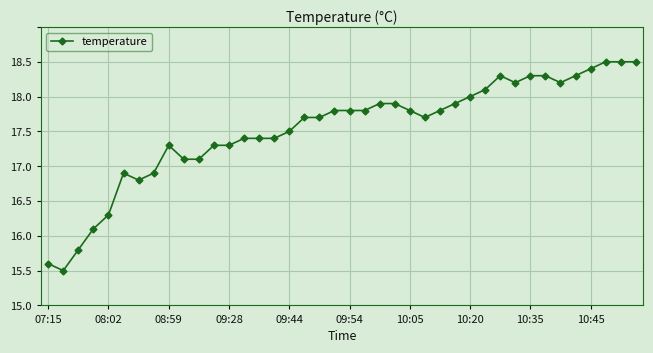

Does the chart have visible grid lines?

Yes